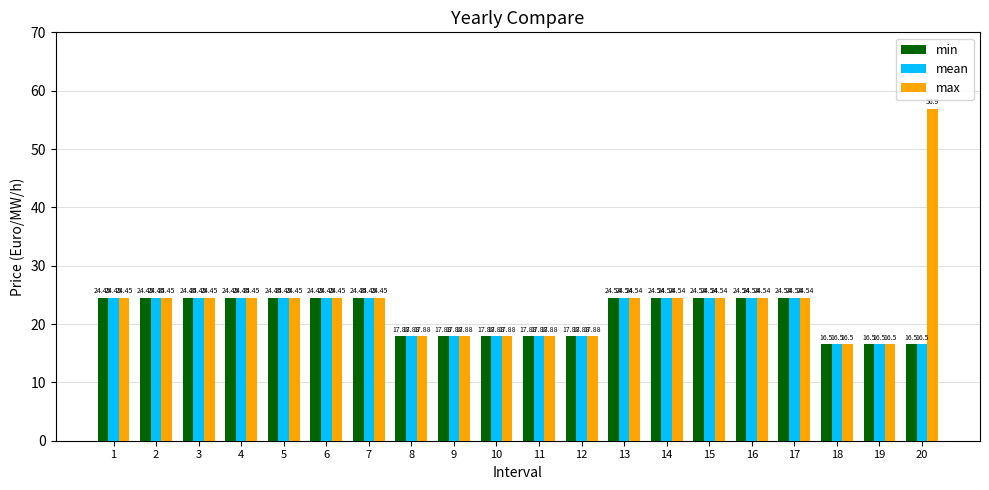

At which category is the sum across all series the highest?

20